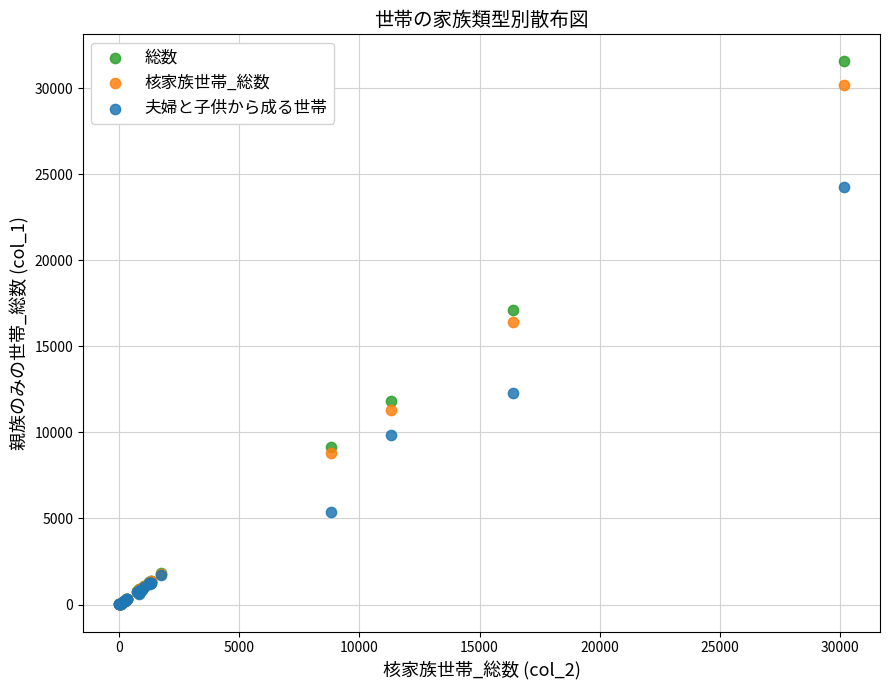

What are all the series names shown in the legend?

総数, 核家族世帯_総数, 夫婦と子供から成る世帯